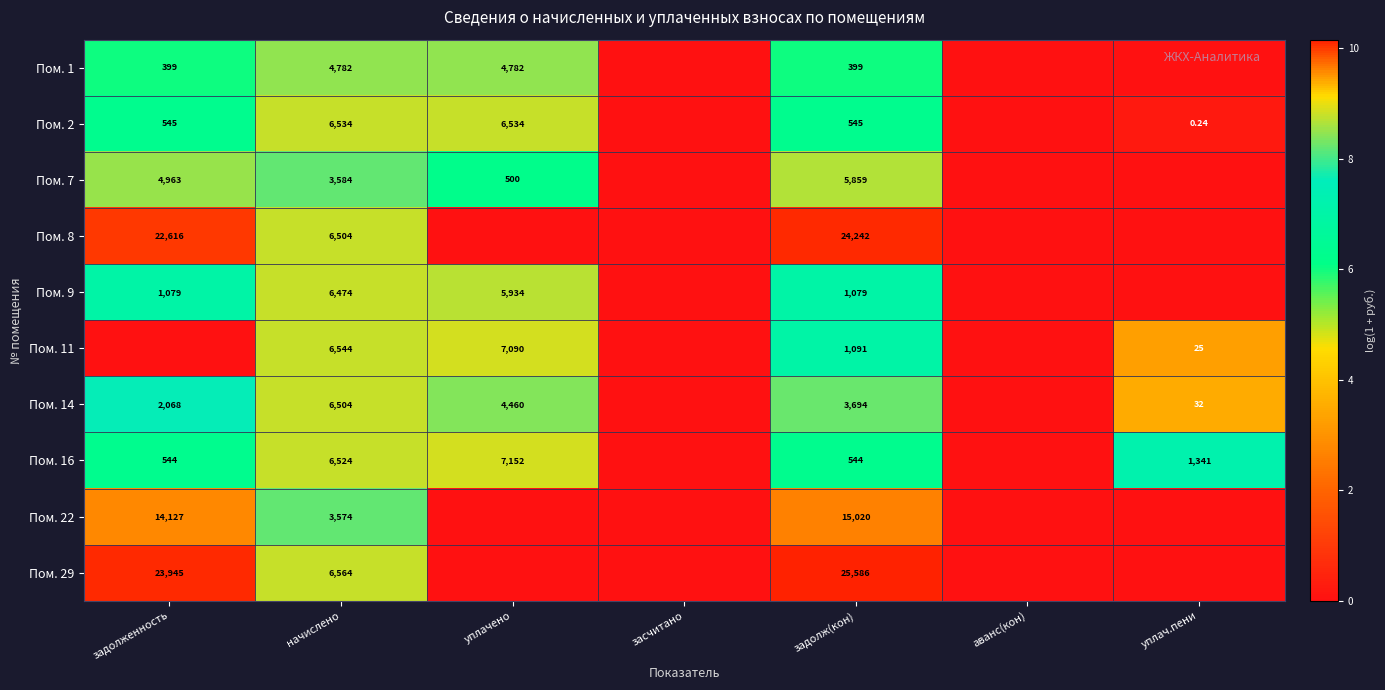

At which category is the sum across all series the highest?

начислено